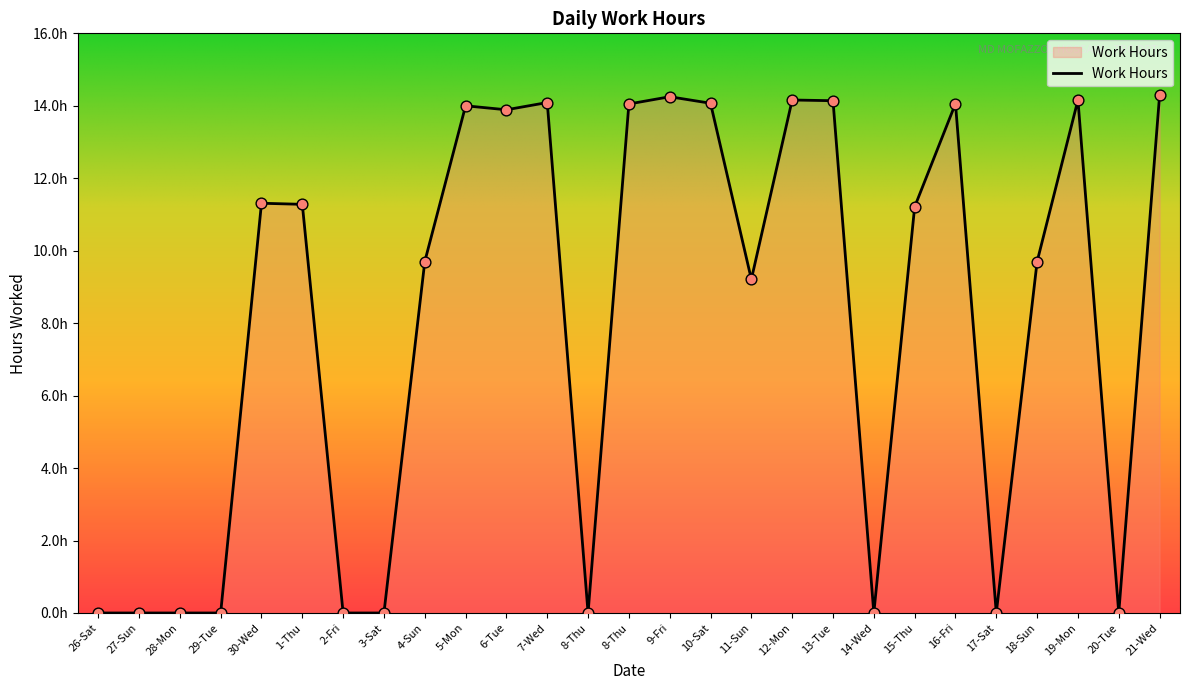

What is the change in value from 26-Sat to 18-Sun?

+9.7